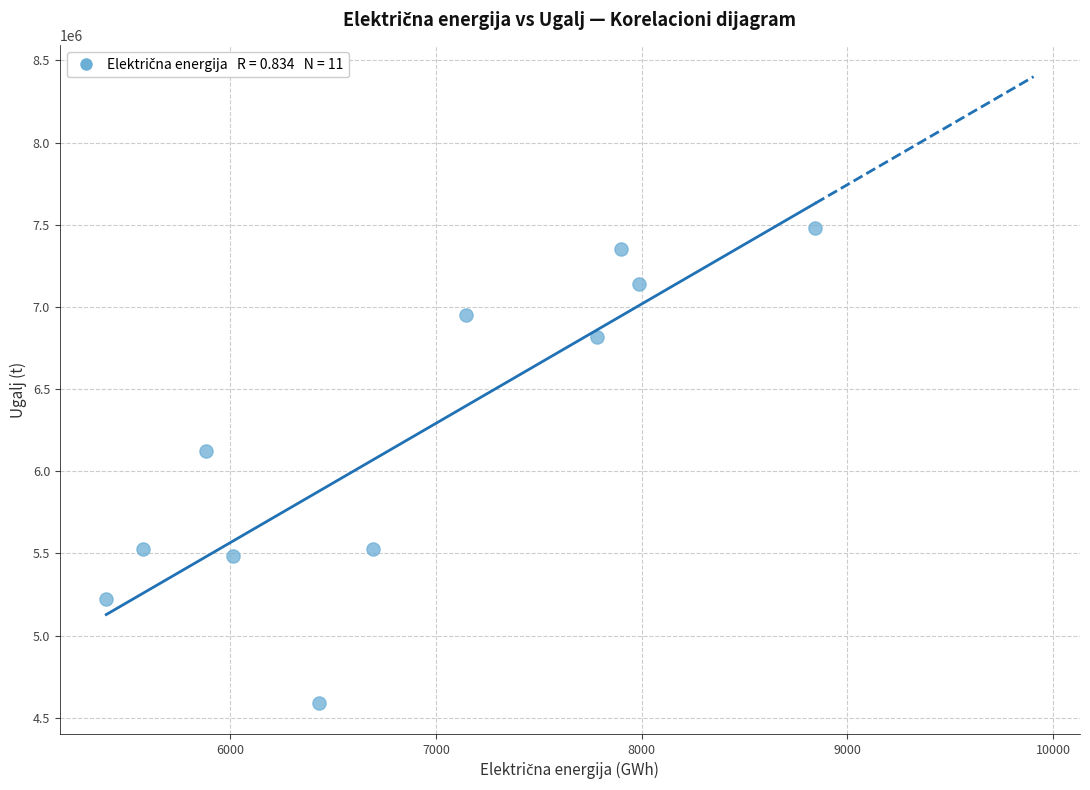

What Y value in the scatter plot is closest to 6036718?

6125192